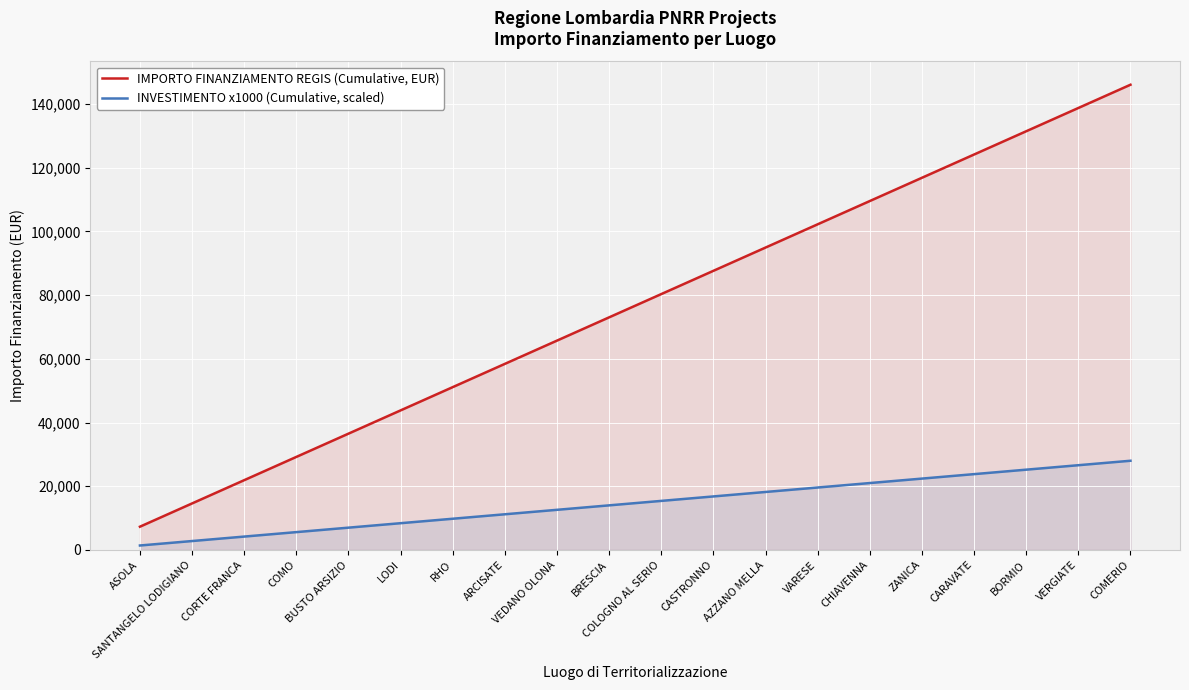

What is the approximate value of IMPORTO FINANZIAMENTO REGIS (Cumulative, EUR) at BUSTO ARSIZIO, to the nearest 100?

36500